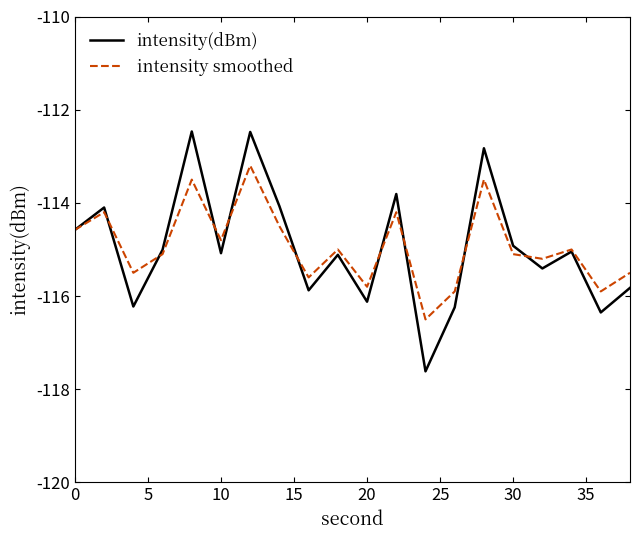

Rank the series by their maximum value, from highest to lowest.

intensity(dBm), intensity smoothed